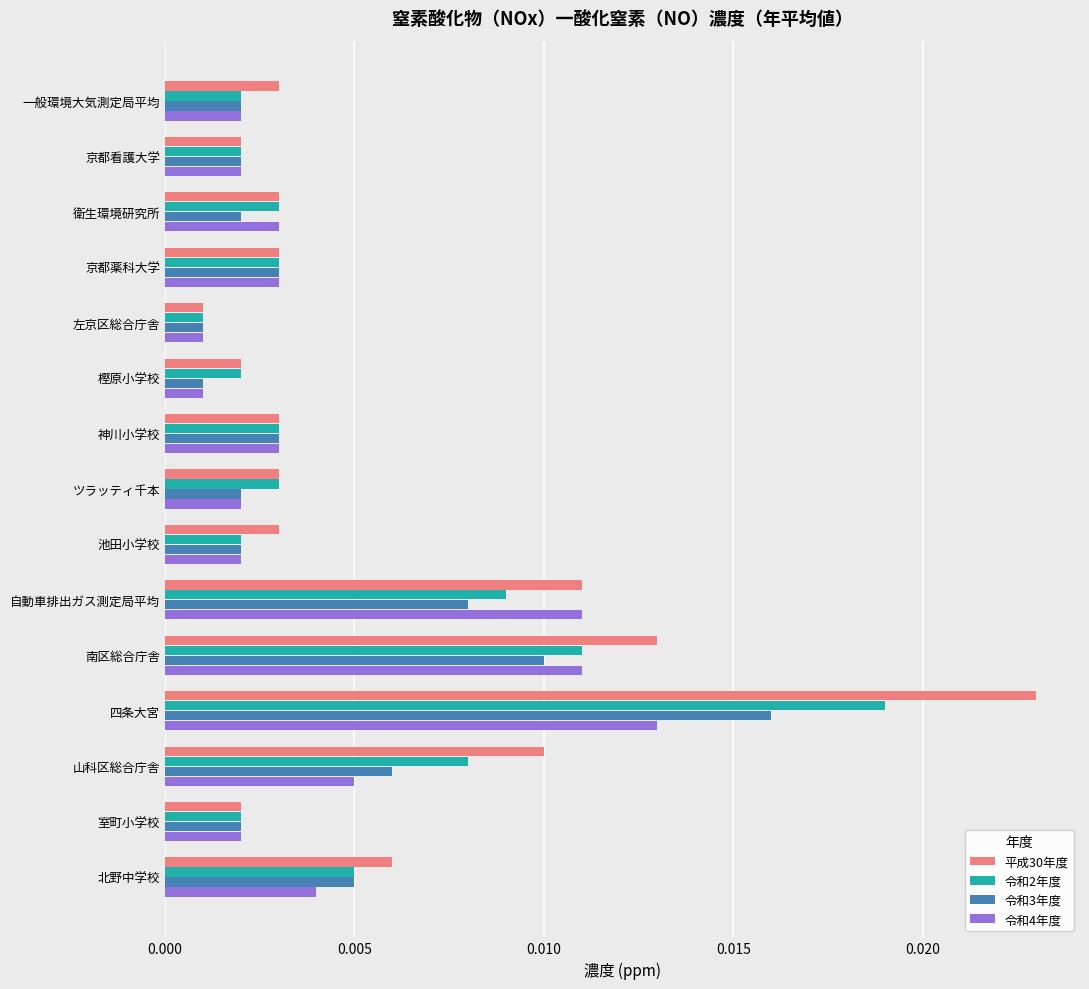

What are all the series names shown in the legend?

平成30年度, 令和2年度, 令和3年度, 令和4年度